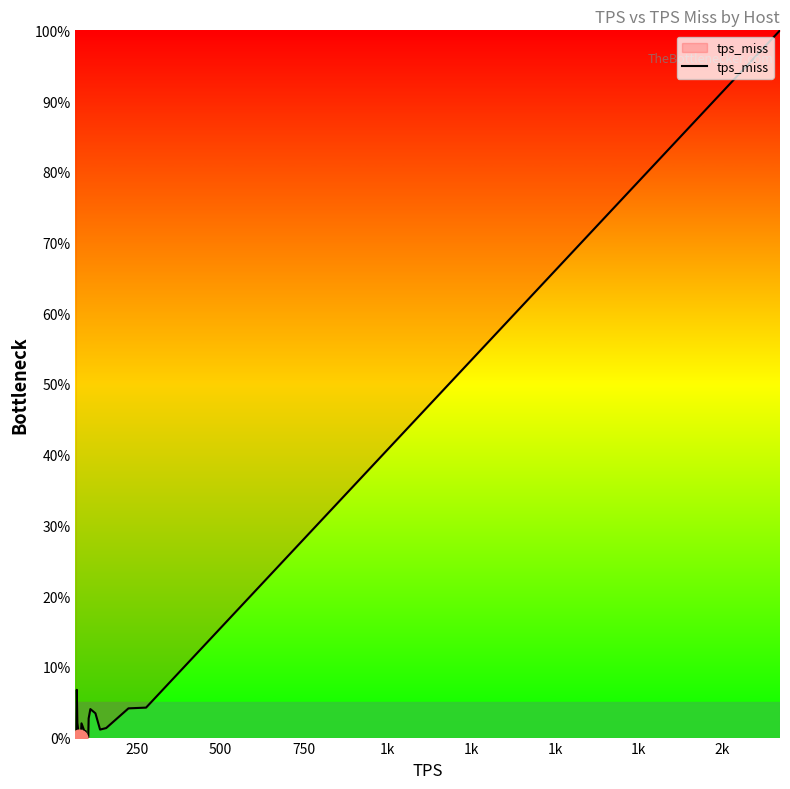

Count the number of categories in the chart.

20